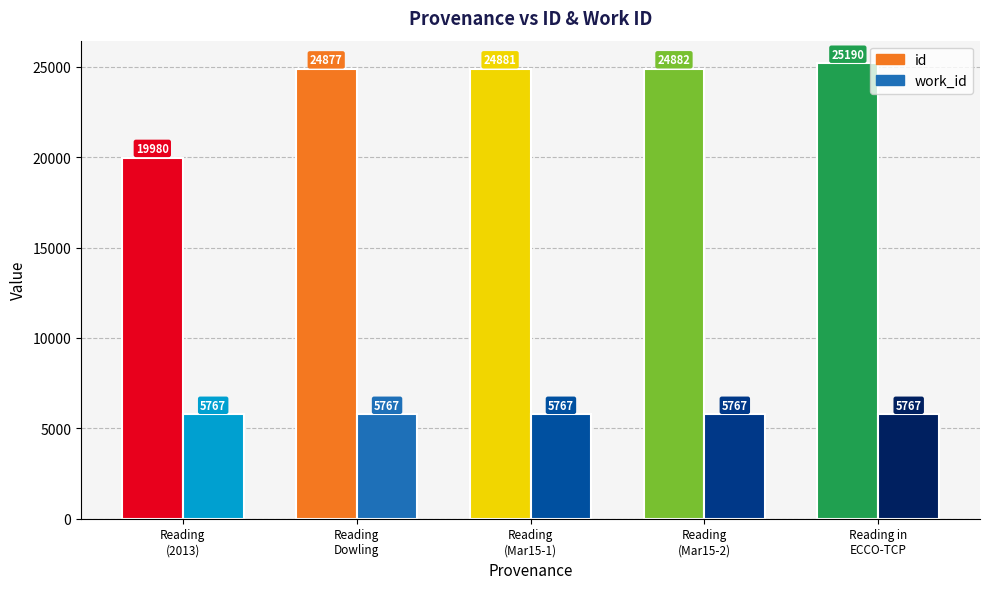

What is the approximate value of id at Reading in ECCO-TCP, to the nearest 50?

25200